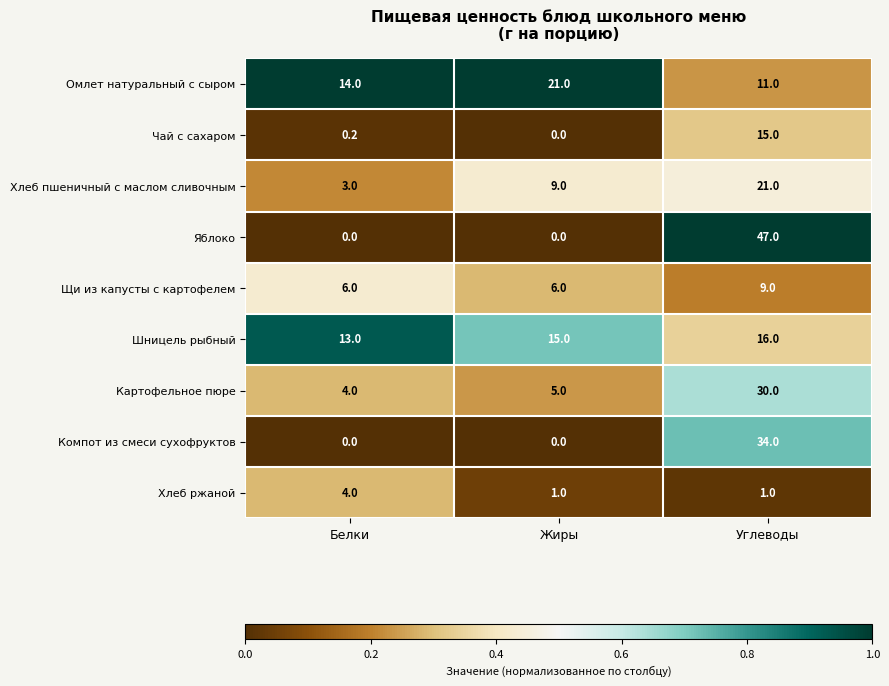

At which label does Чай с сахаром reach its peak?

Углеводы